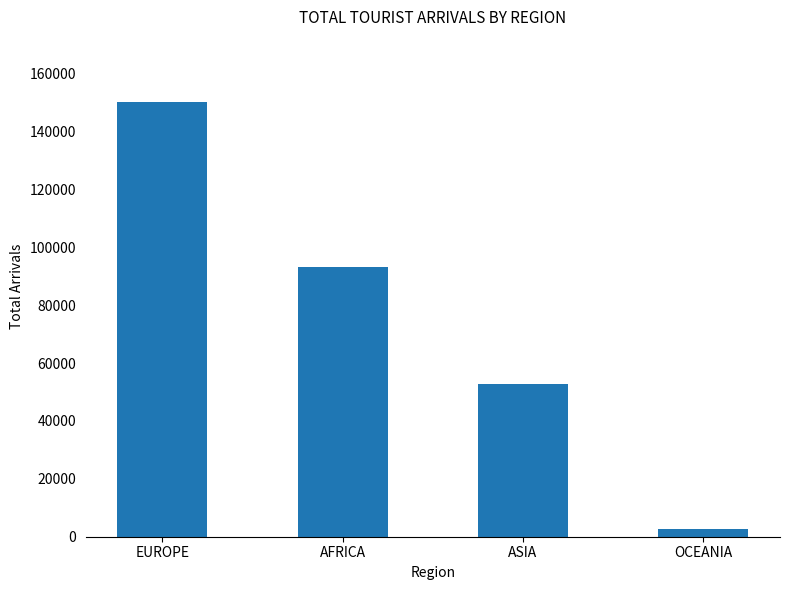

What is the sum of all values?

299082